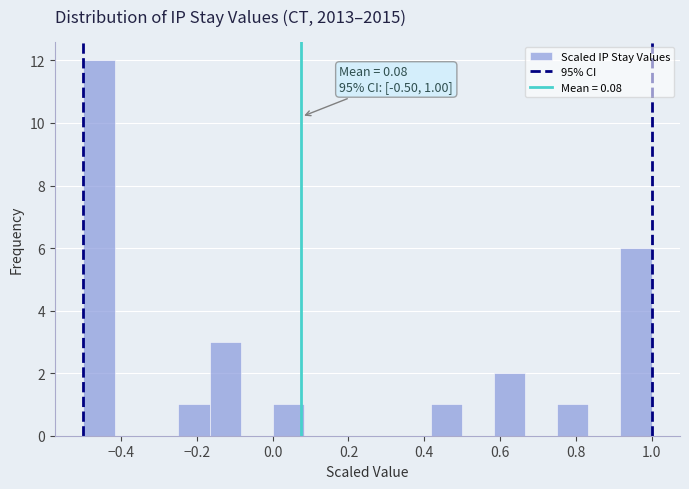

Over which range of the x-axis is the bar tallest?

-0.50 to -0.42